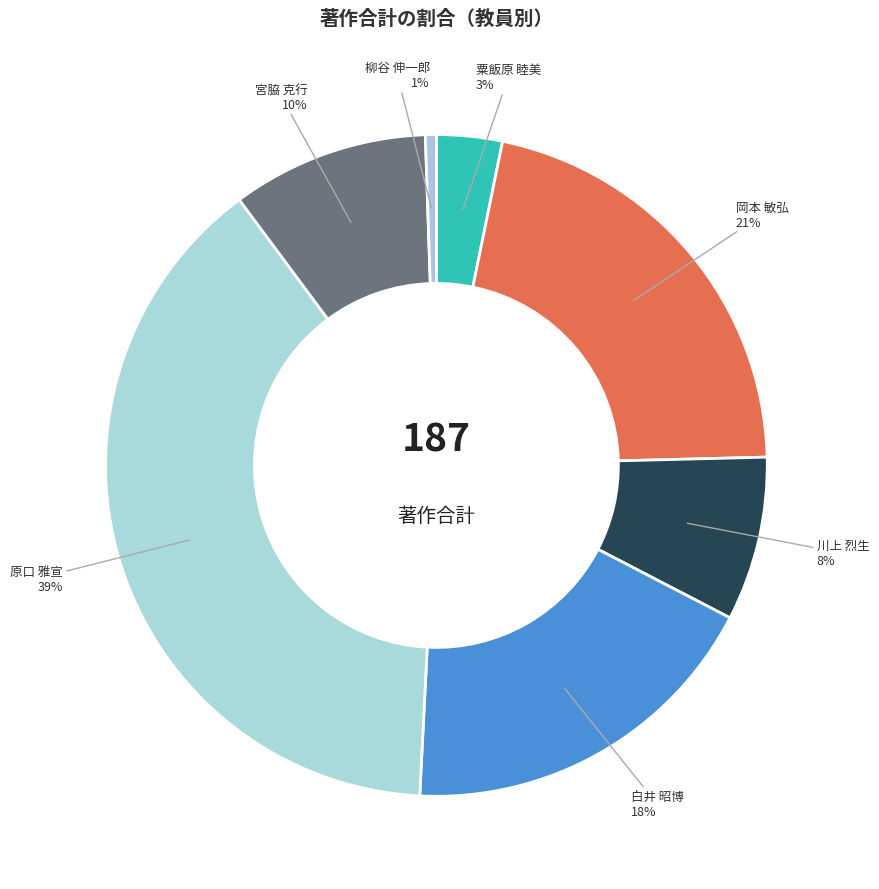

Which has a higher value, 柳谷 伸一郎 or 川上 烈生?

川上 烈生